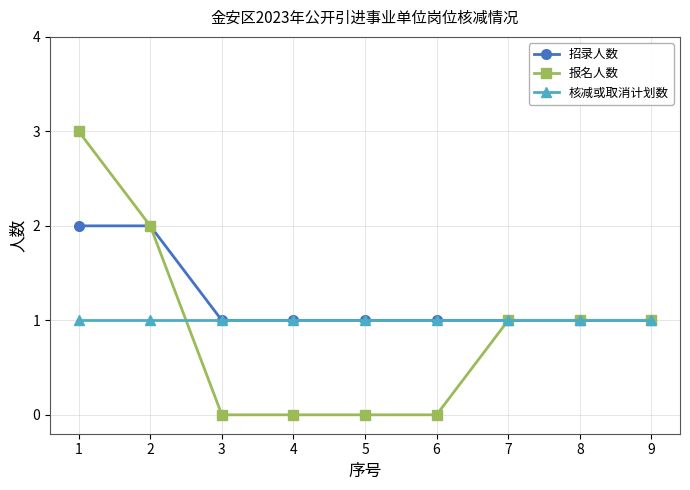

Which series has the largest total across all categories?

招录人数